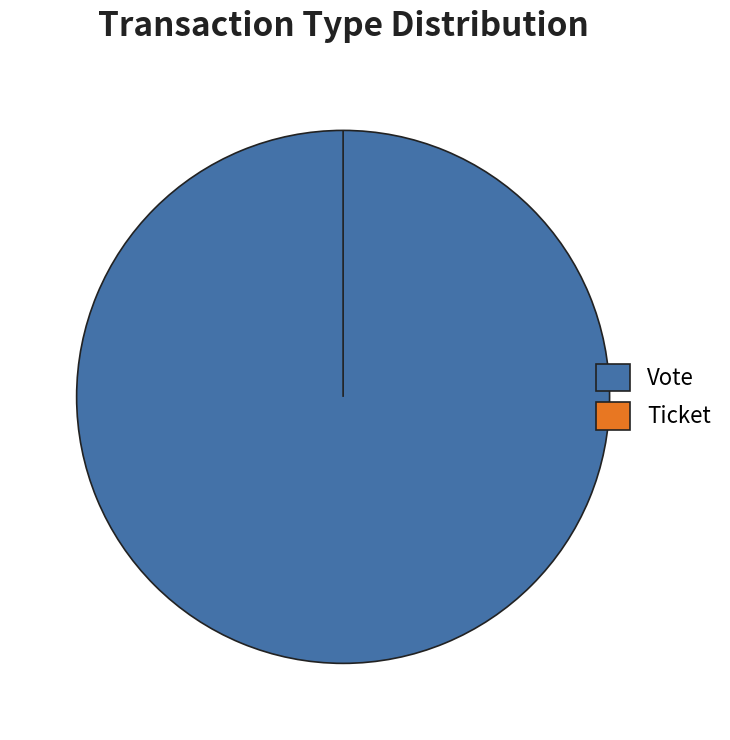

Rank the categories by value from lowest to highest.

Ticket, Vote